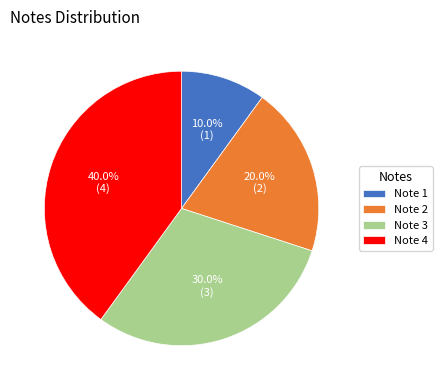

How many slices are in this pie chart?

4